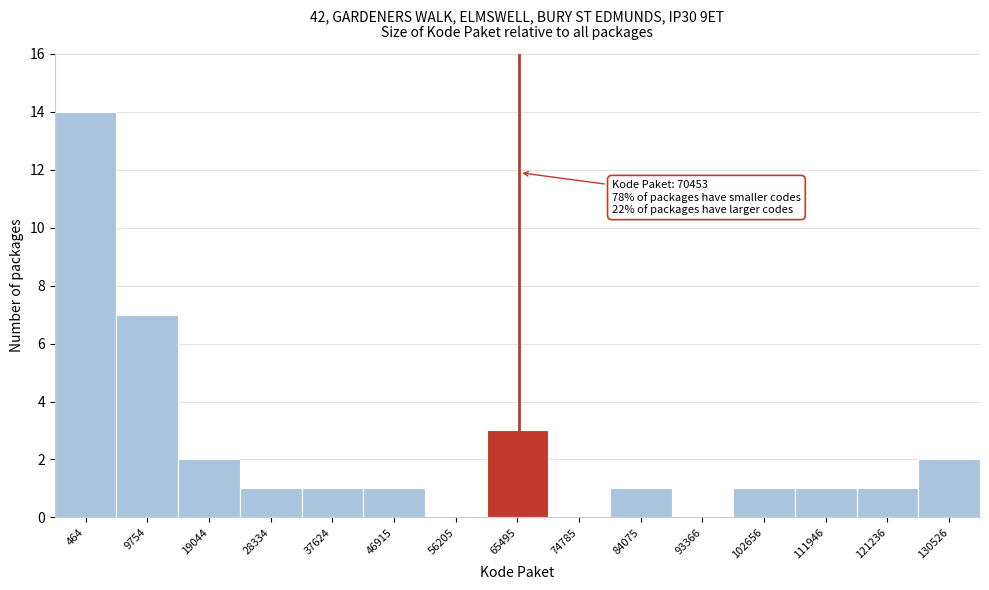

Reading right to left, list all the values displayed in this chart.

130526=2	121236=1	111946=1	102656=1	93366=0	84075=1	74785=0	65495=3	56205=0	46915=1	37624=1	28334=1	19044=2	9754=7	464=14